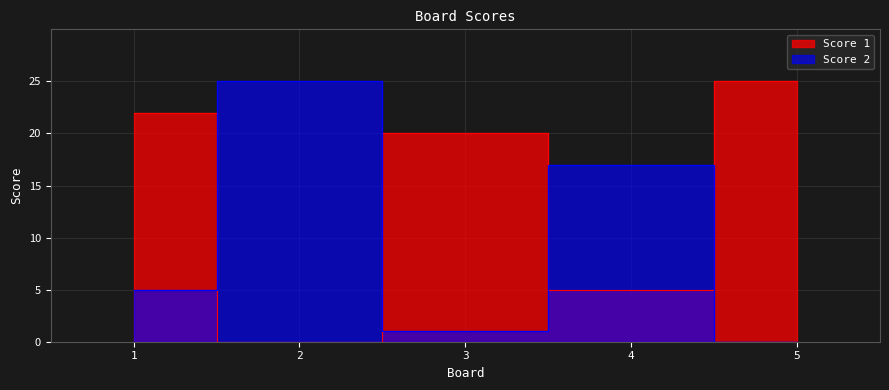

Rank the categories by Score 2 value from lowest to highest.

5, 3, 1, 4, 2